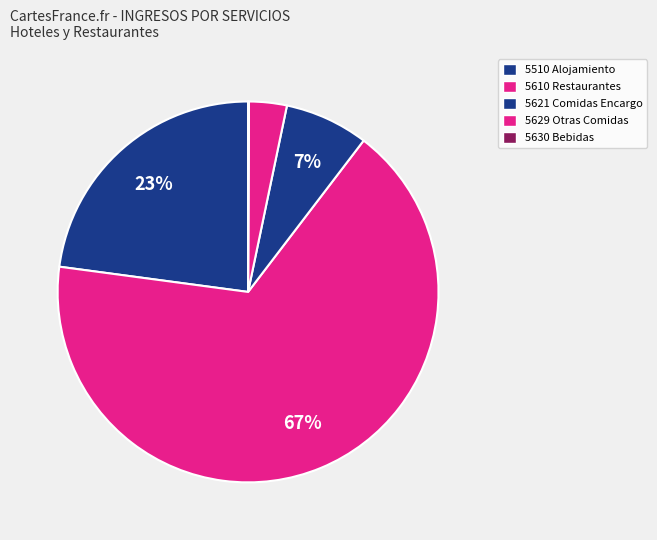

Is there any slice that represents more than half of the pie?

Yes